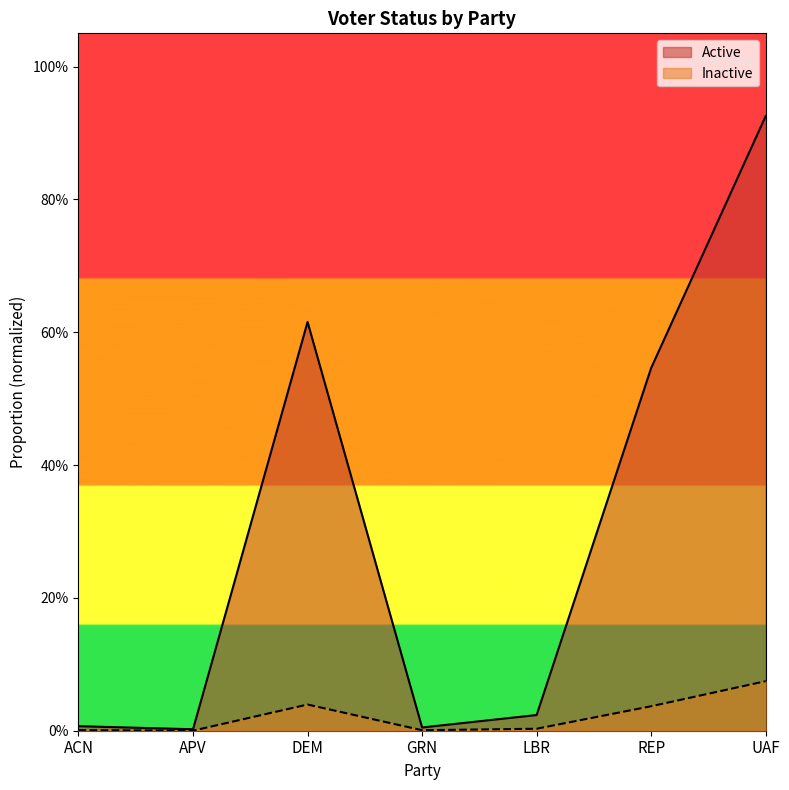

At which category does Active reach its first local valley?

APV